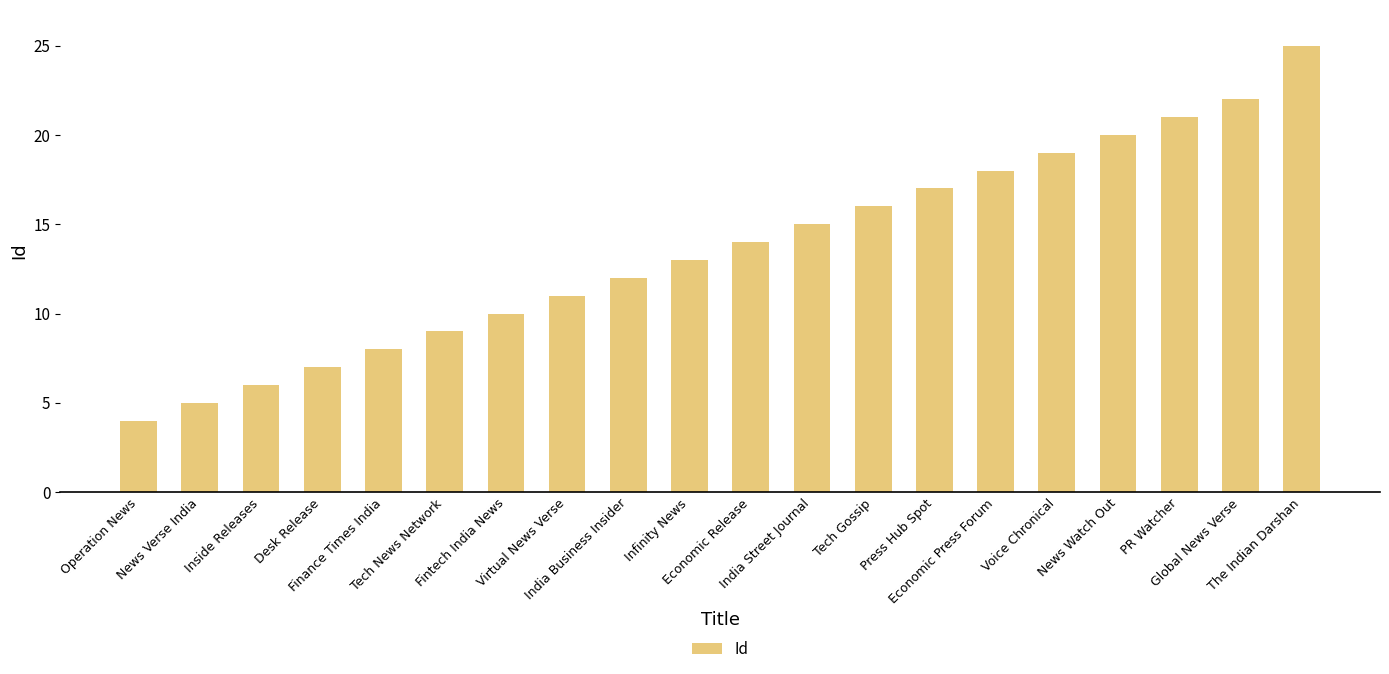

Count the number of data series in this chart.

1